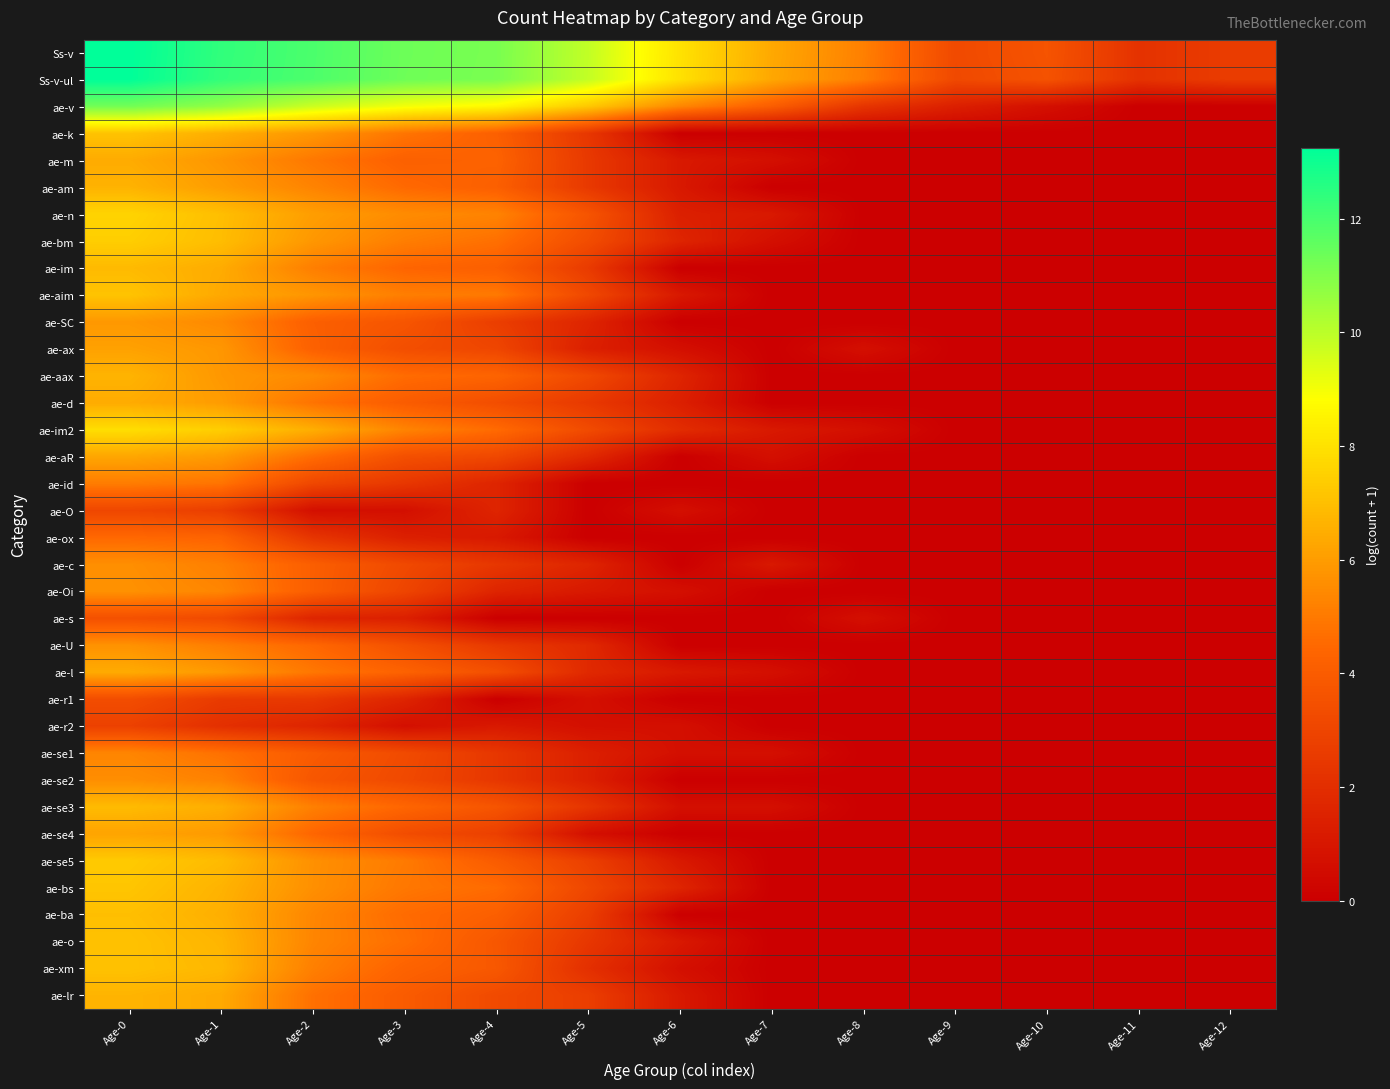

At which category is the sum across all series the highest?

Age-0